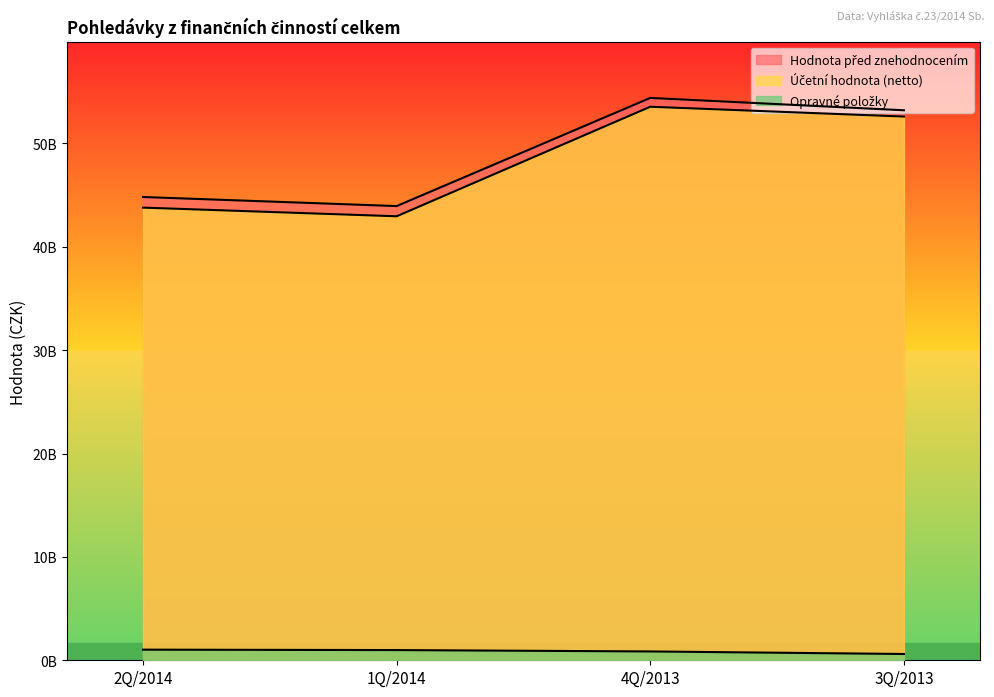

What is the label of the 4th point from the right?

2Q/2014